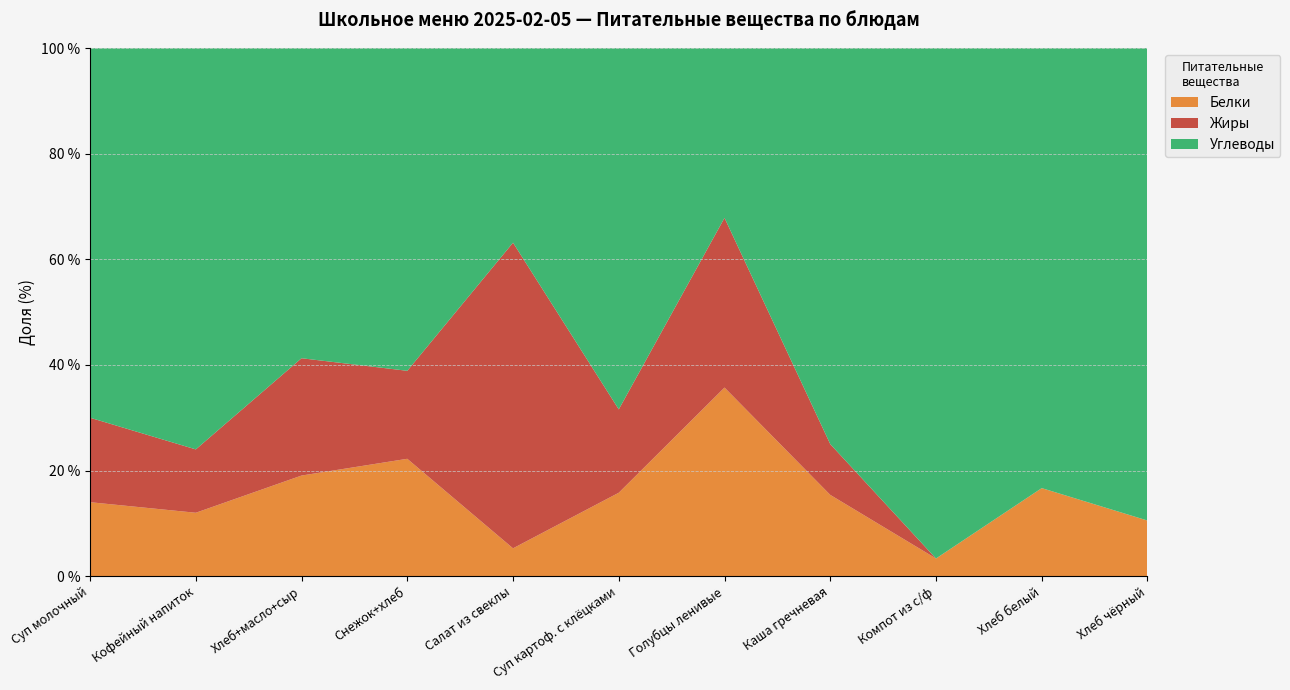

At which label does Белки reach its peak?

Голубцы ленивые